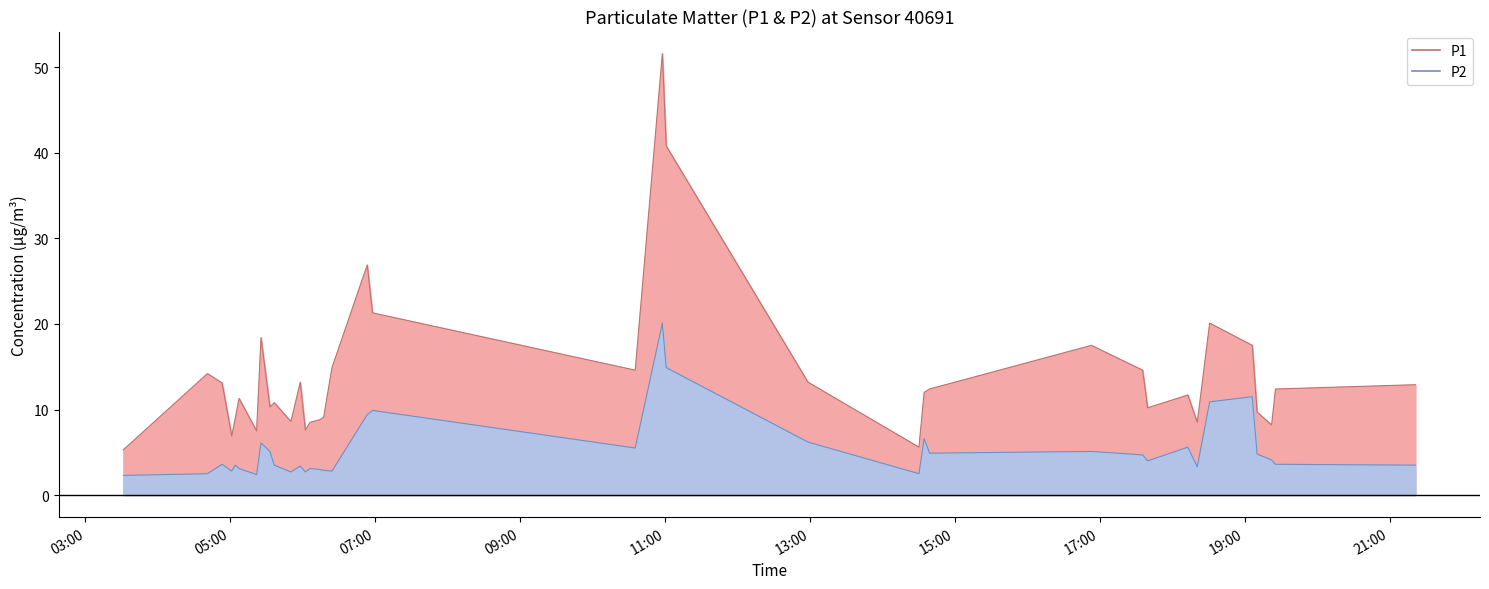

Between 2023-04-03T19:25:29 and 2023-04-03T10:35:18, which is larger?

2023-04-03T10:35:18